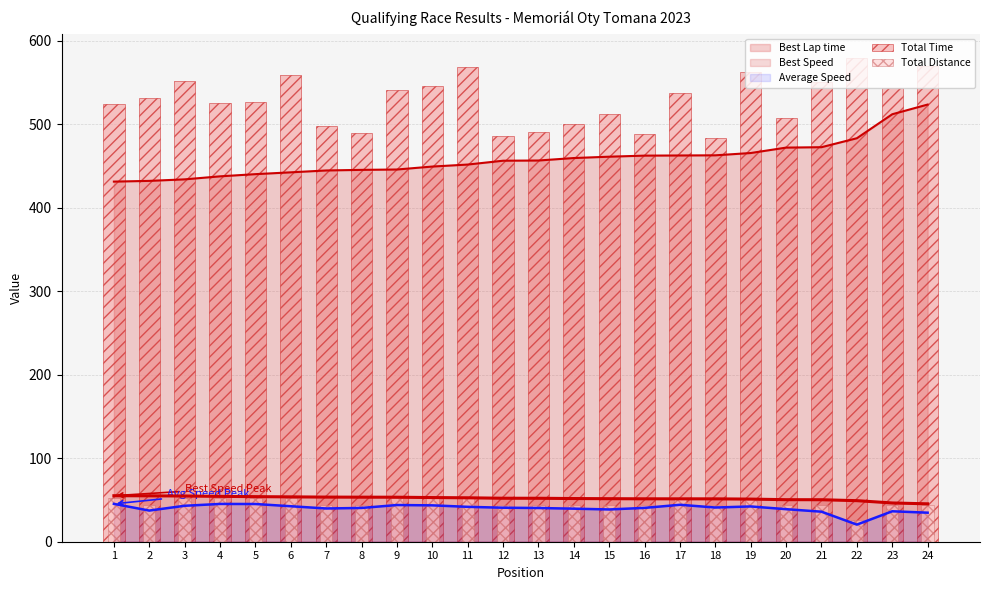

What is the difference between the maximum and second lowest values in the Total Time series?

93.2